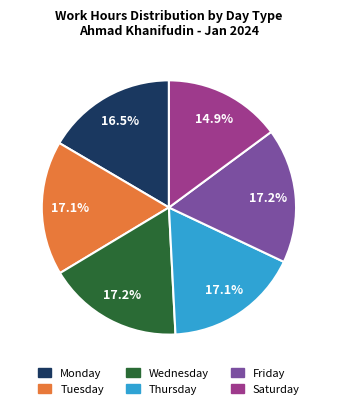

Is there any slice that represents more than half of the pie?

No